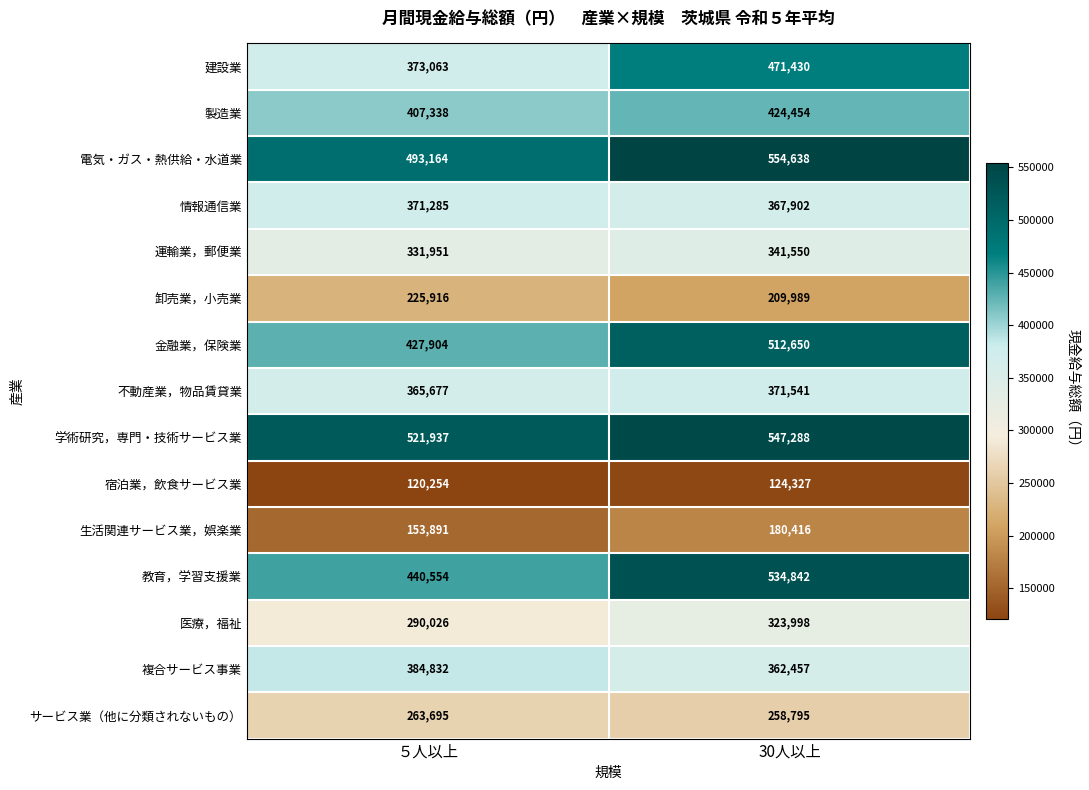

What is the spread (max minus min) of values at 30人以上?

430311